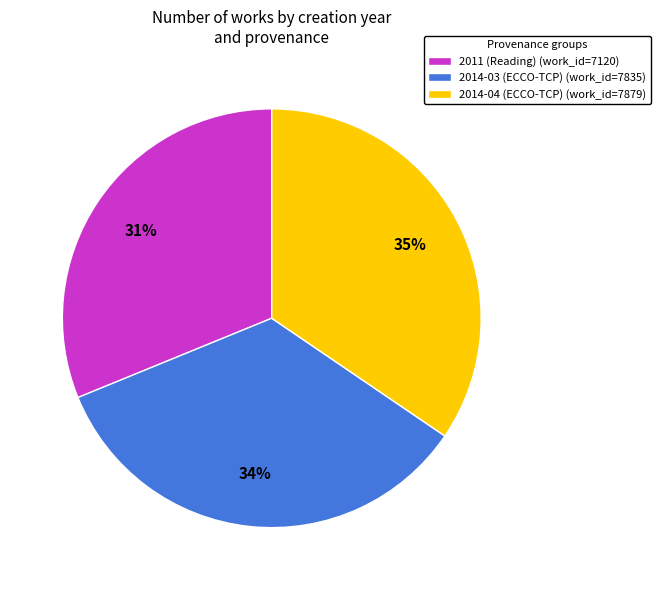

Does any single category account for the majority?

No